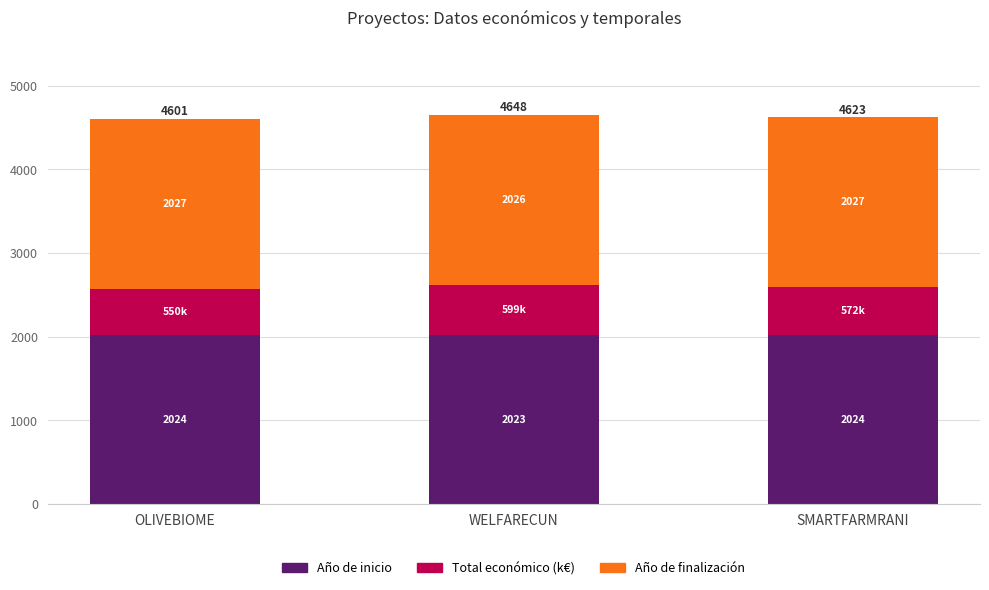

What value does the Año de inicio series have at OLIVEBIOME?

2024.0